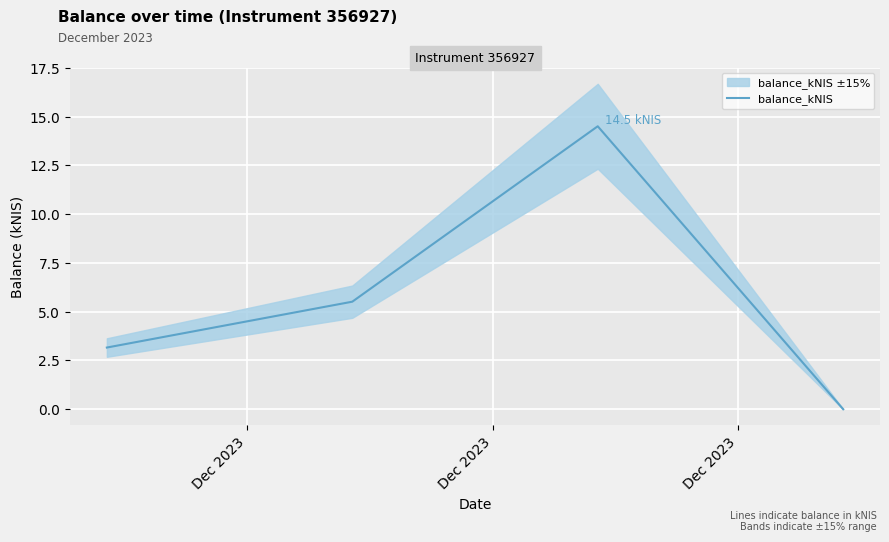

Does the chart display data point markers on the line(s)?

No